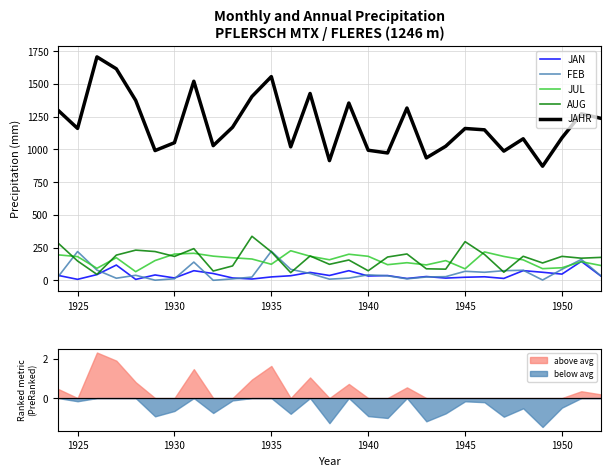

True or false: AUG and JAHR intersect in this chart.

False